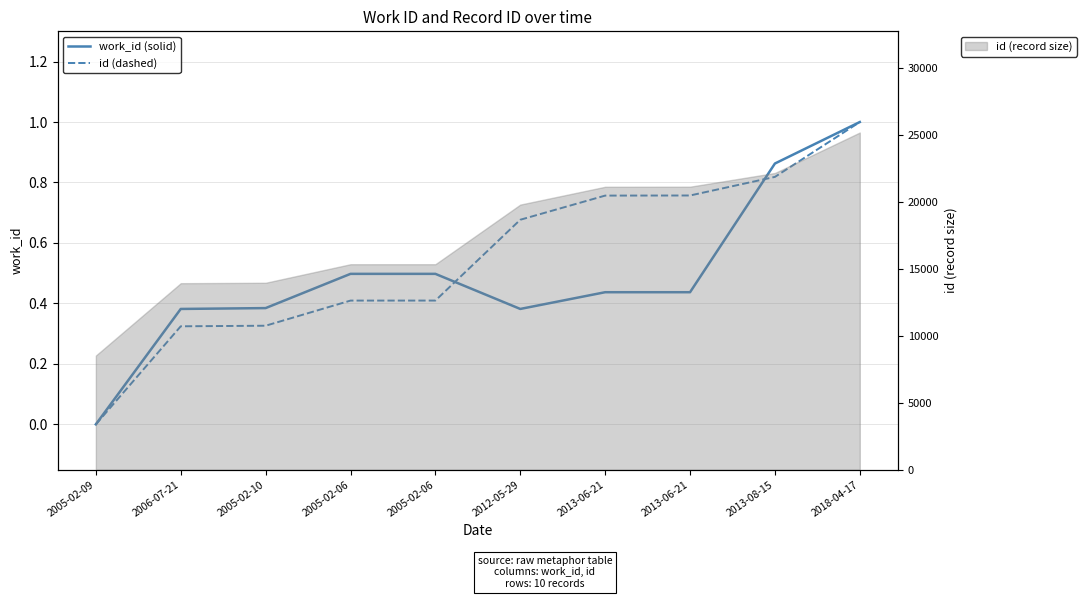

Reading right to left, list all the values displayed in this chart.

work_id (solid): 2018-04-17=1.0	2013-08-15=0.9	2013-06-21=0.4	2013-06-21=0.4	2012-05-29=0.4	2005-02-06=0.5	2005-02-06=0.5	2005-02-10=0.4	2006-07-21=0.4	2005-02-09=0.0
id (dashed): 2018-04-17=1.0	2013-08-15=0.8	2013-06-21=0.8	2013-06-21=0.8	2012-05-29=0.7	2005-02-06=0.4	2005-02-06=0.4	2005-02-10=0.3	2006-07-21=0.3	2005-02-09=0.0